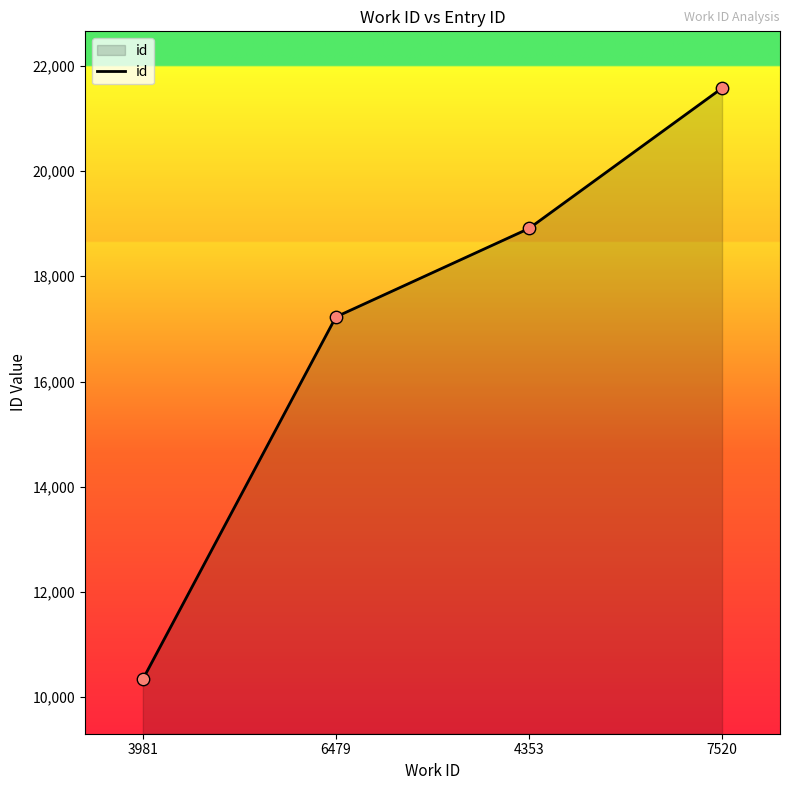

Which has a higher value, 3981 or 7520?

7520